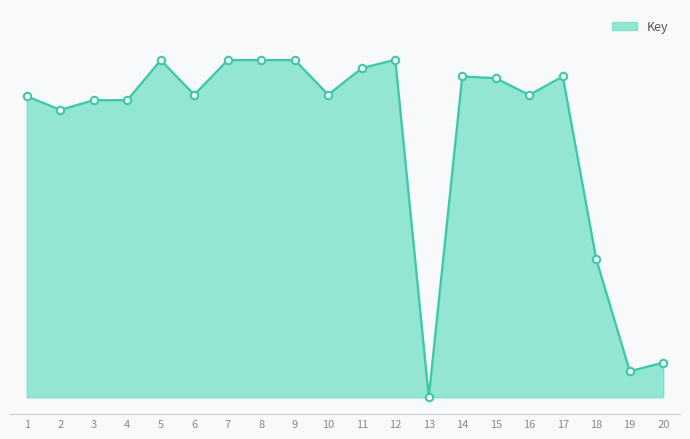

Between 20 and 10, which is larger?

10